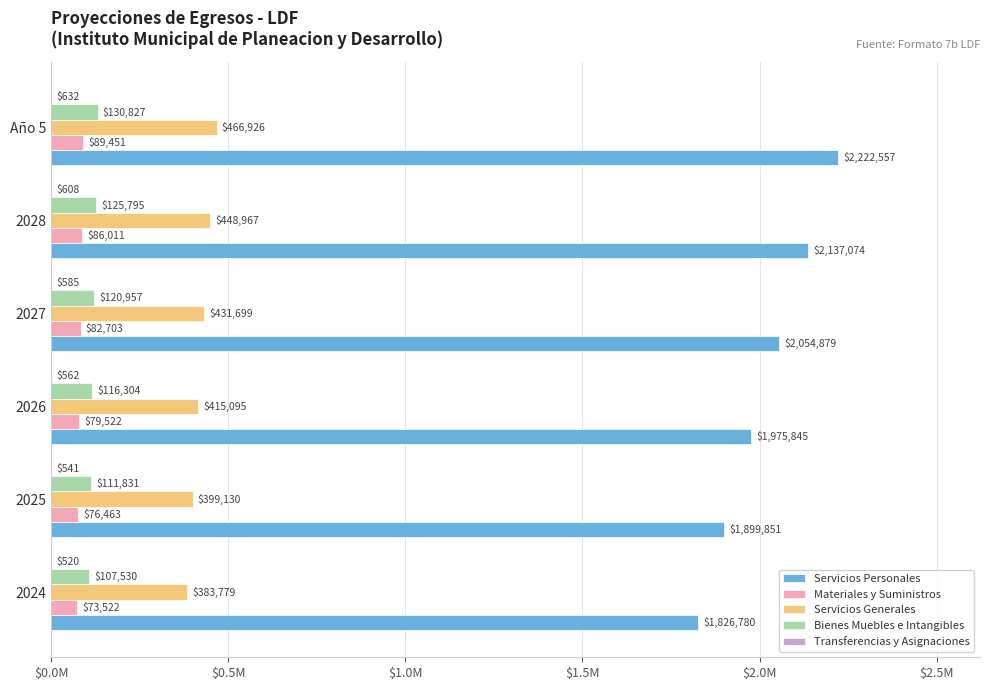

What is the value of the Materiales y Suministros bar at the 5th from the left?

86010.7